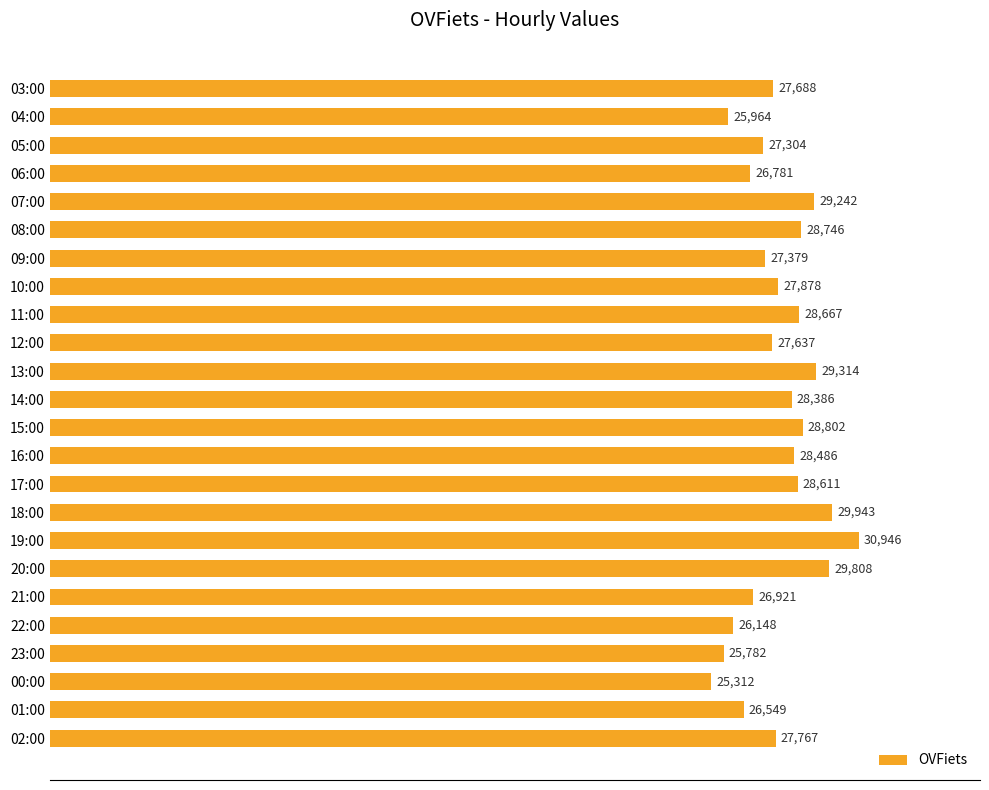

What is the sum of all values?

670061